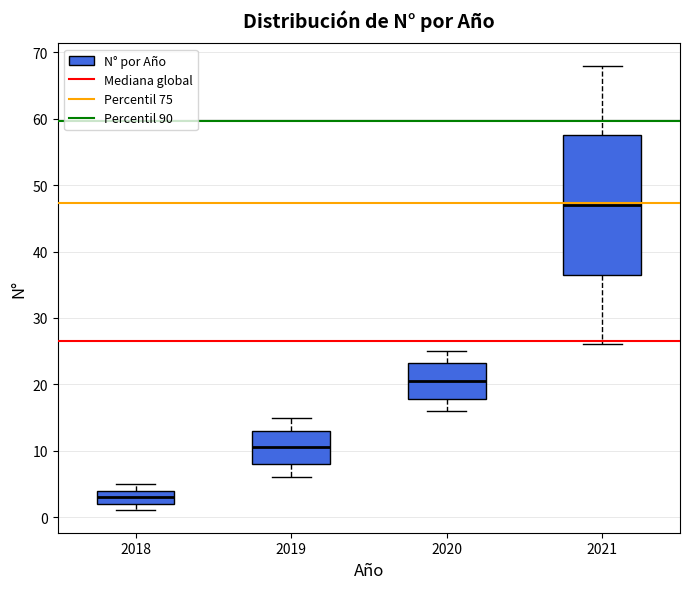

Which box is the tallest, from its lower edge to its upper edge?

2021